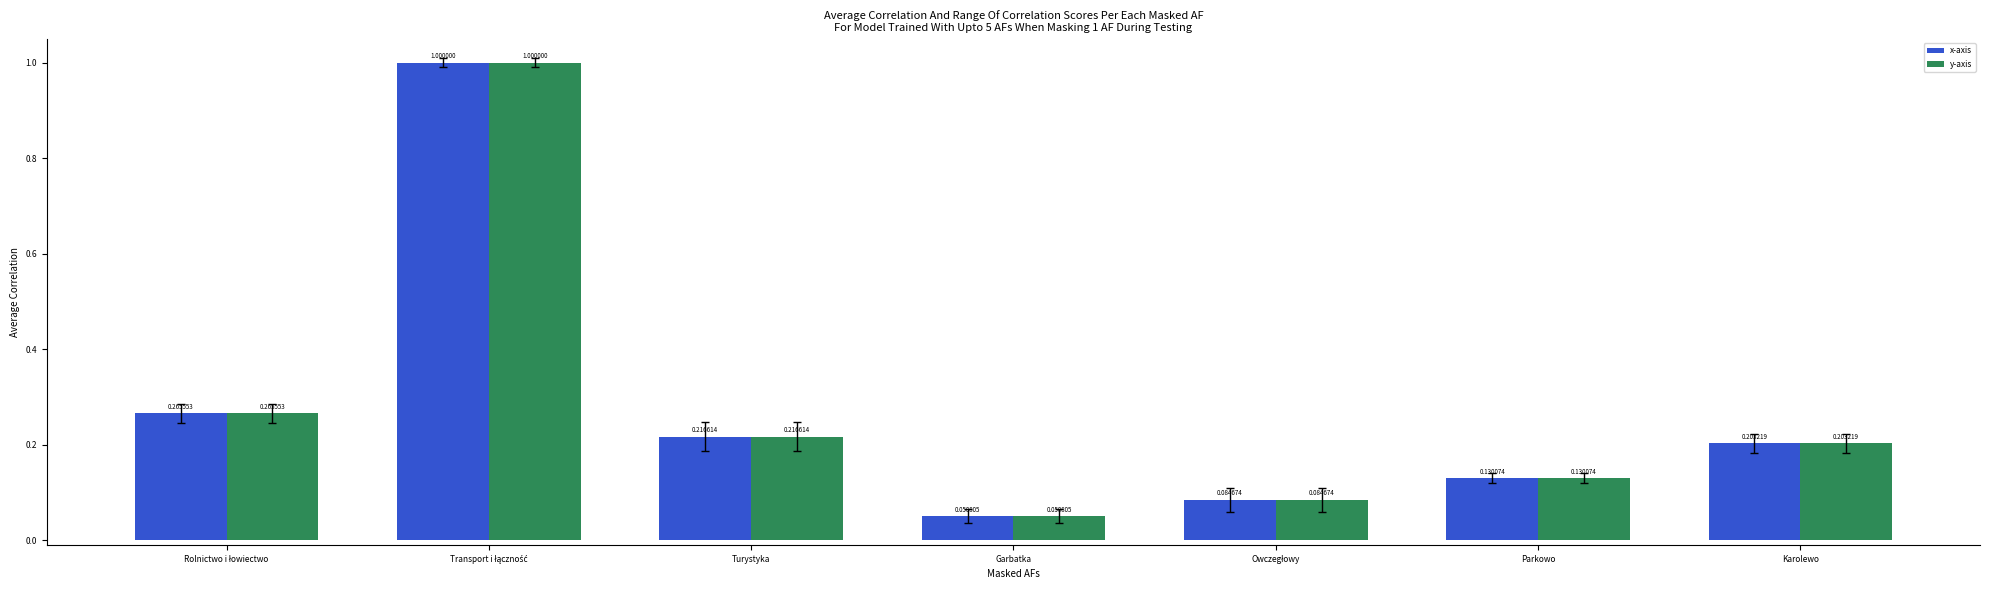

At which label does x-axis reach its minimum?

Garbatka